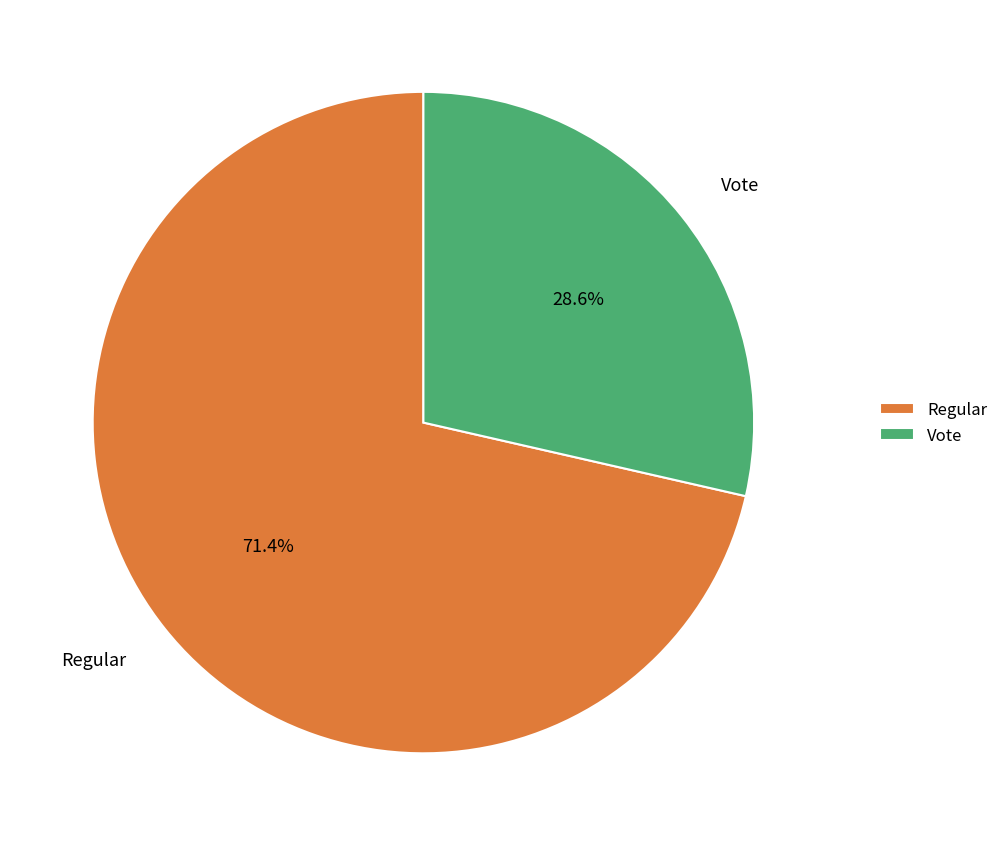

Combined, what portion of the pie is Vote and Regular?

100.0%